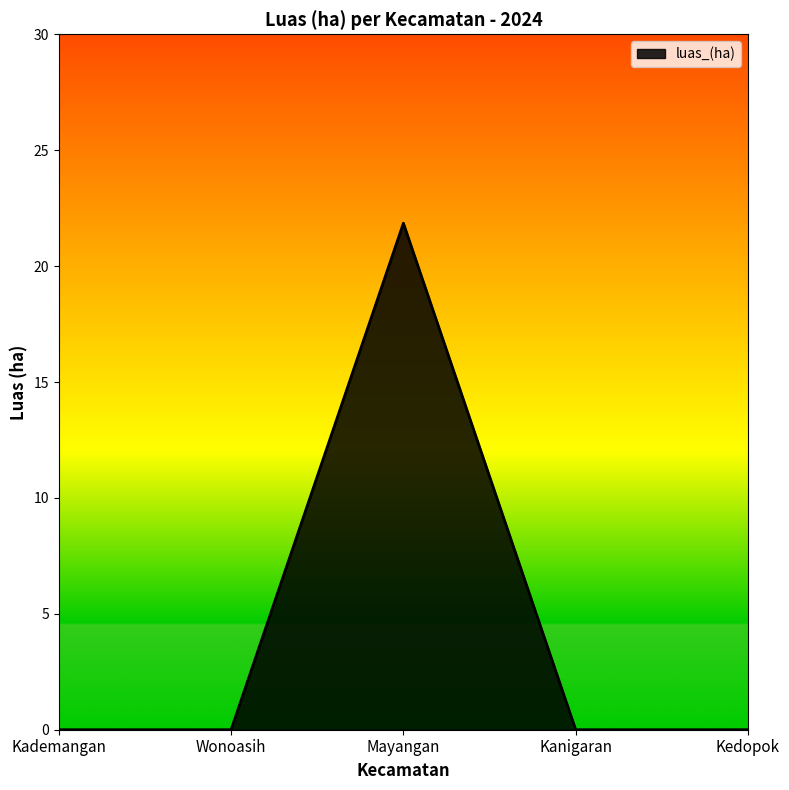

The chart shows a value of 0.0 at Kademangan. True or false?

True